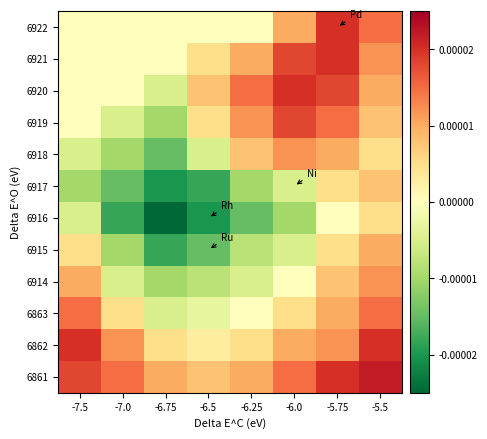

At which category is the sum across all series the highest?

-5.75